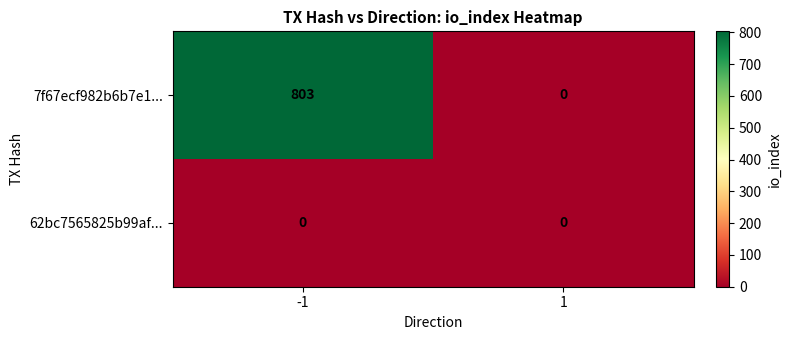

Reading left to right, extract all data points from this chart.

7f67ecf982b6b7e1...: -1=803	1=0
62bc7565825b99af...: -1=0	1=0